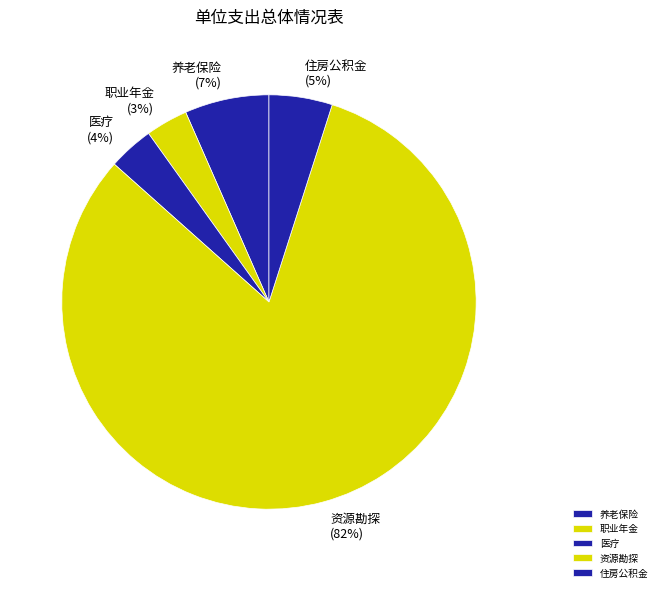

Is 医疗 the majority of the pie?

No